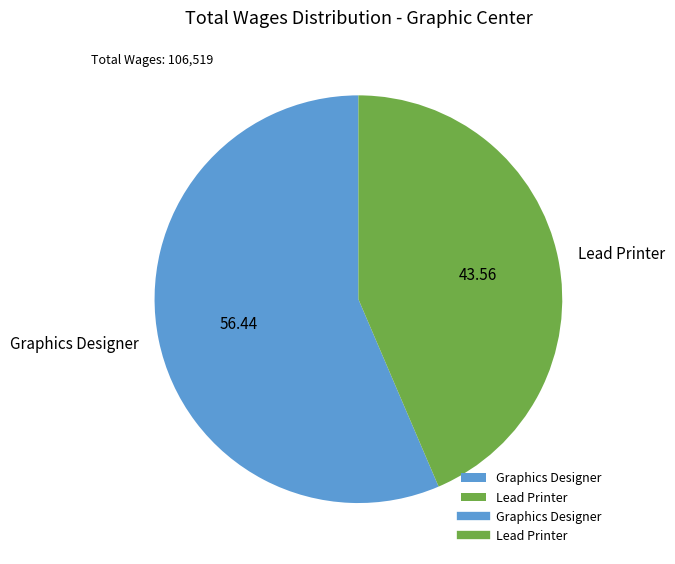

Do Lead Printer and Graphics Designer together represent more than half of the pie?

Yes